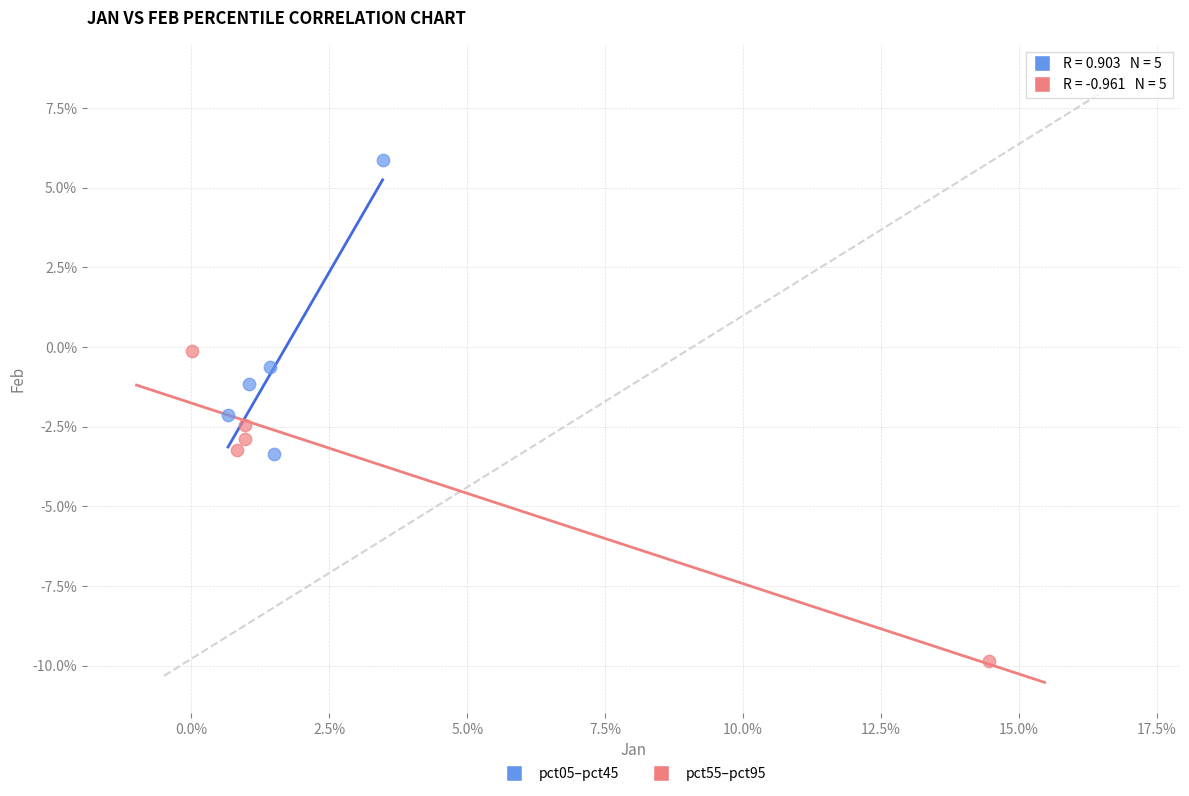

Which series has the widest spread of Y values?

pct55–pct95